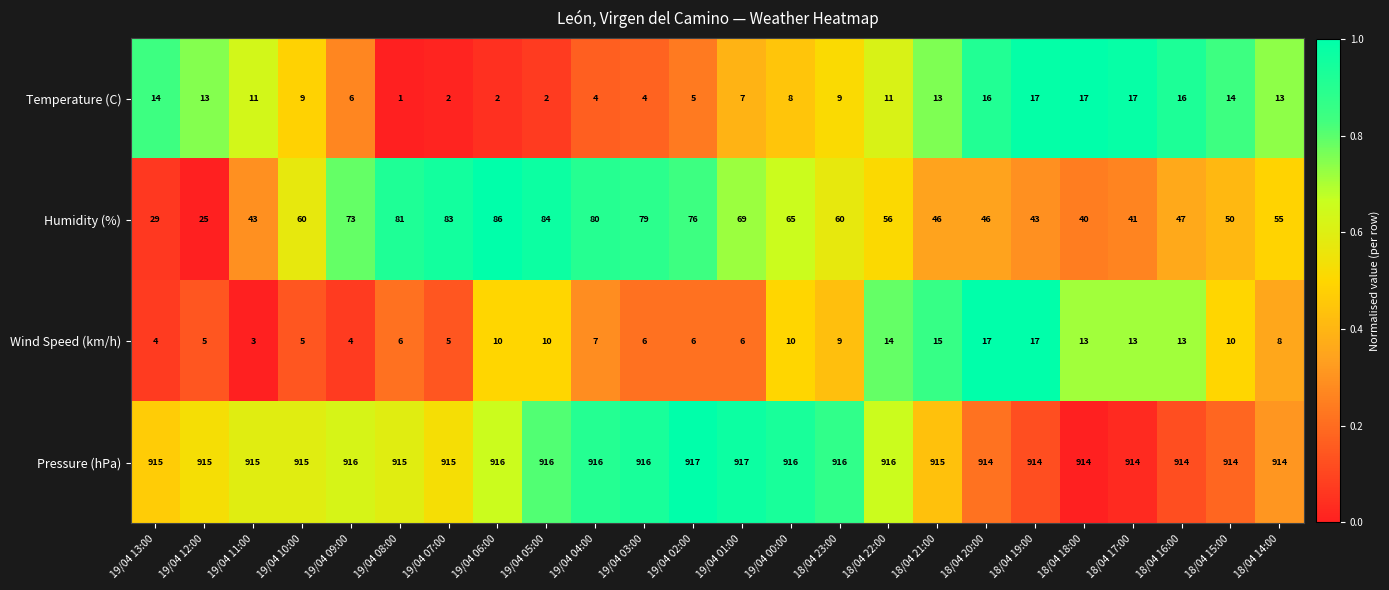

Is the value of Pressure (hPa) at 19/04 12:00 greater than the value of Humidity (%) at 19/04 07:00?

Yes